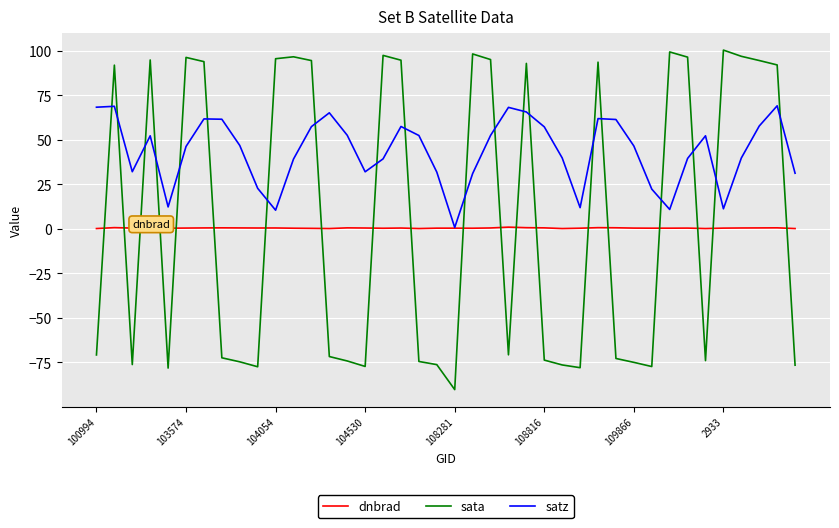

Which series has the largest total across all categories?

satz